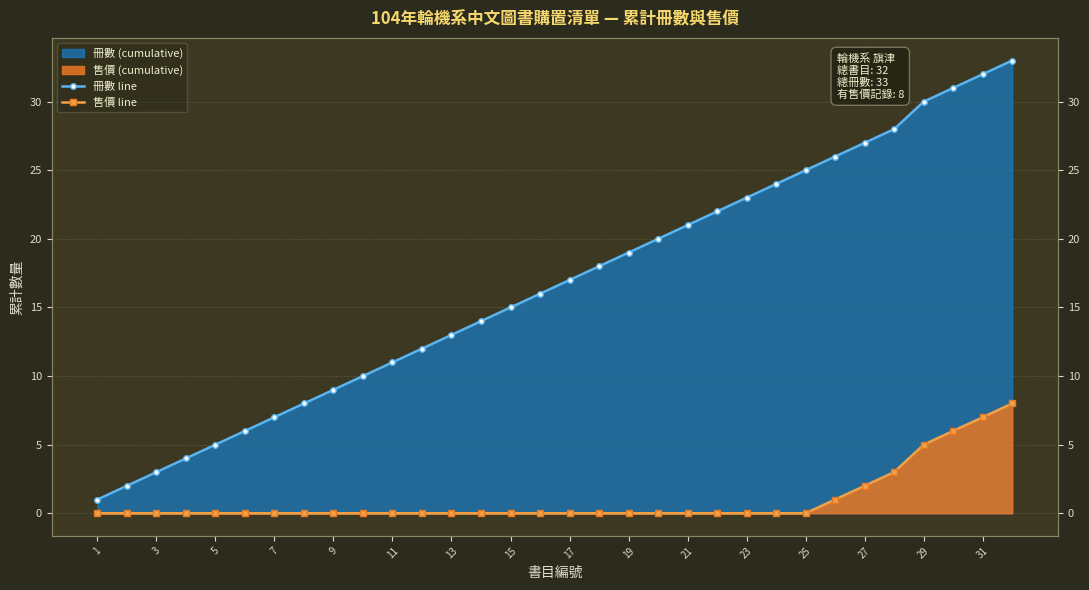

True or false: 冊數 line and 售價 line cross at least once.

False